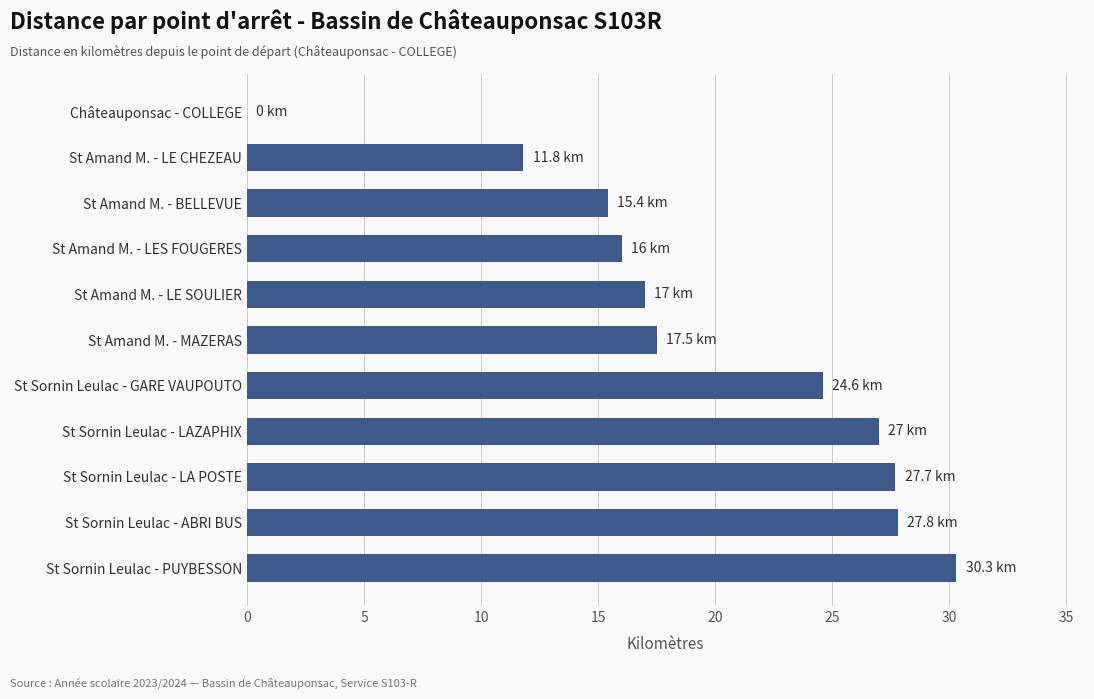

What is the change in value from St Sornin Leulac - PUYBESSON to St Amand M. - BELLEVUE?

-14.9